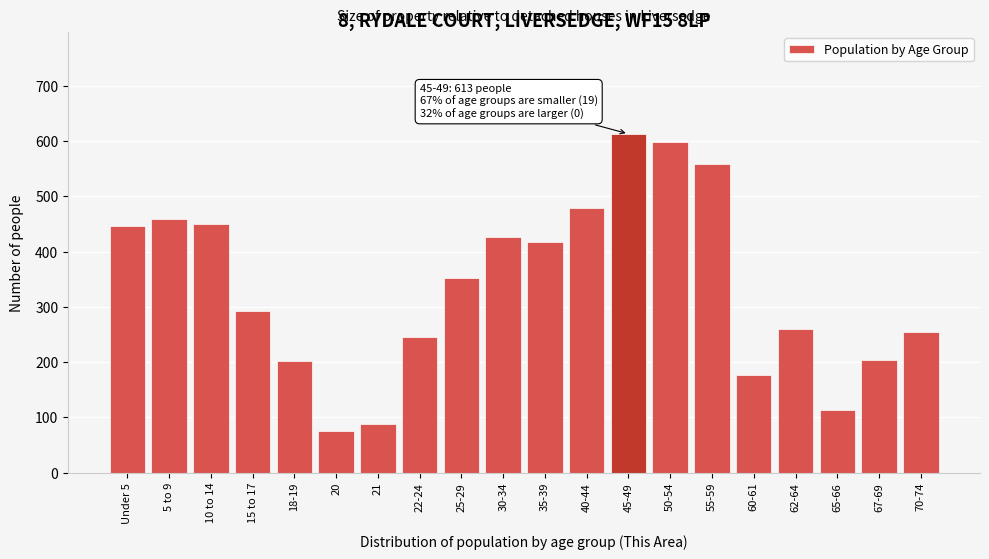

What is the approximate value at 15 to 17?

293